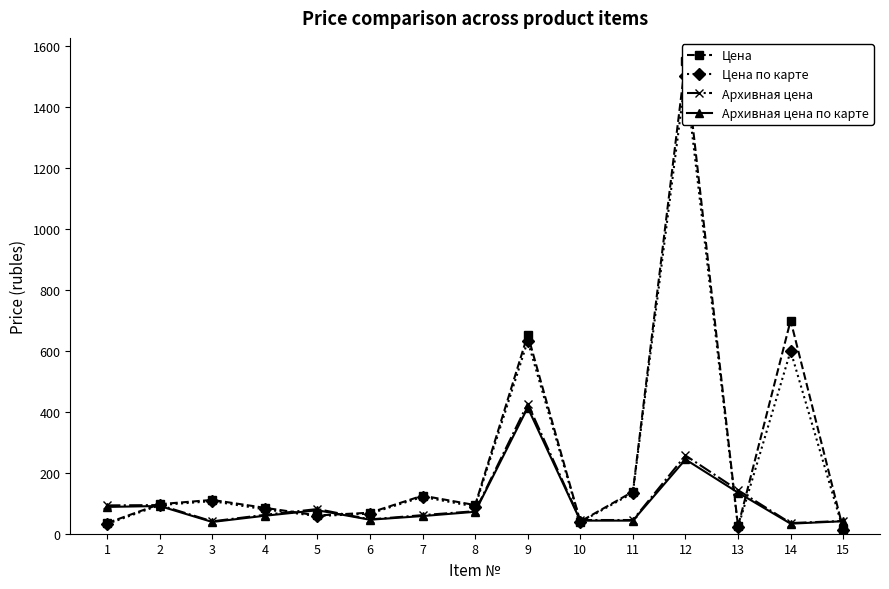

What is the value of the Архивная цена point at the 10th from the left?

45.0